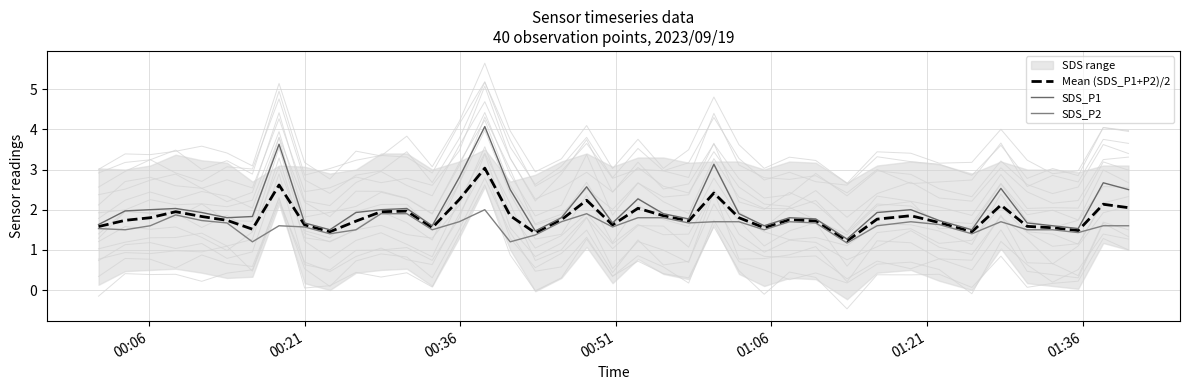

Rank the series by their average value, from highest to lowest.

SDS_P1, Mean (SDS_P1+P2)/2, SDS_P2